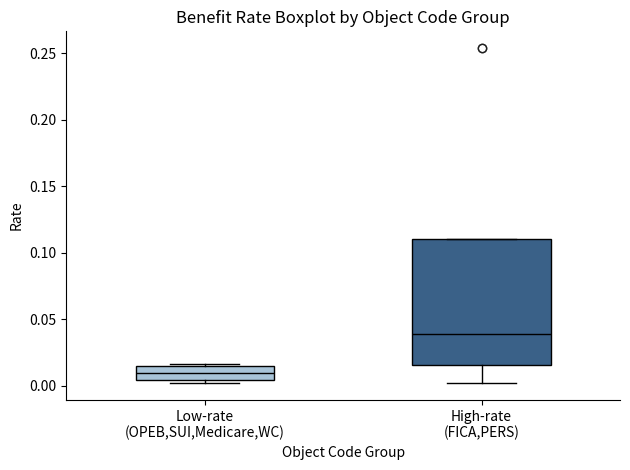

Comparing the boxes themselves (not the whiskers), which one is the tallest?

High-rate (FICA,PERS)